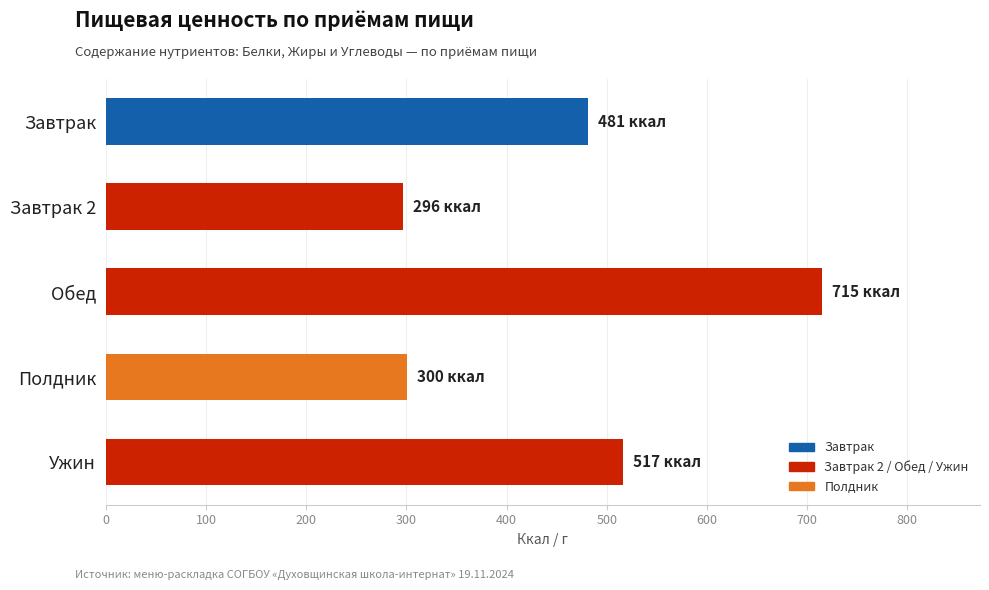

True or false: the data shows 284.8 at Завтрак.

False